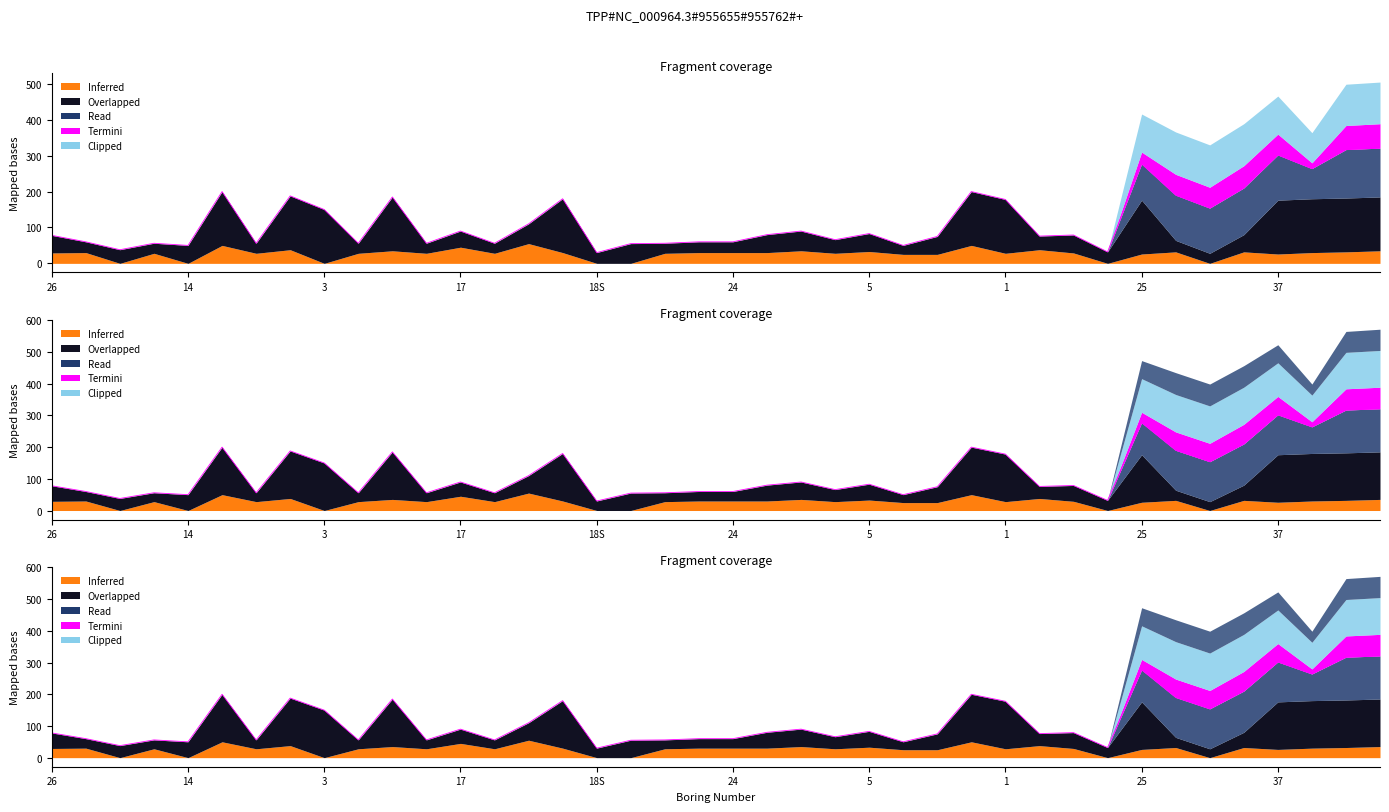

True or false: the data shows 154 at 34.

True